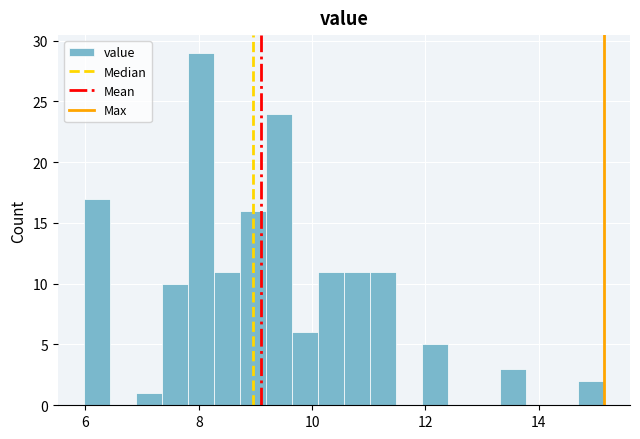

Read against the x-axis, roughly where is the centre of the tallest bar?

8.0